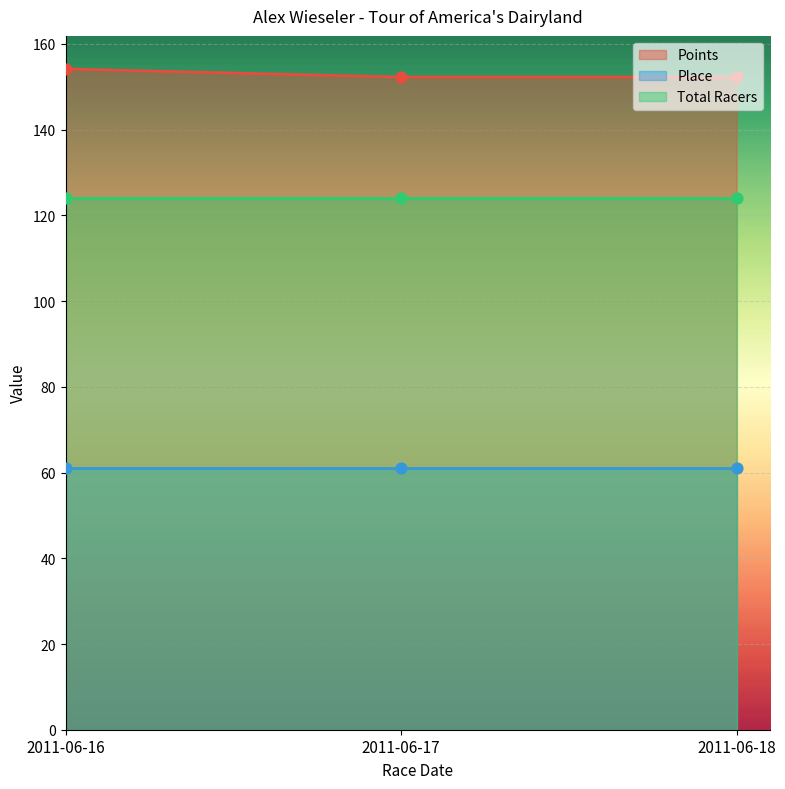

Is the value of Points at 2011-06-17 greater than the value of Place at 2011-06-18?

Yes